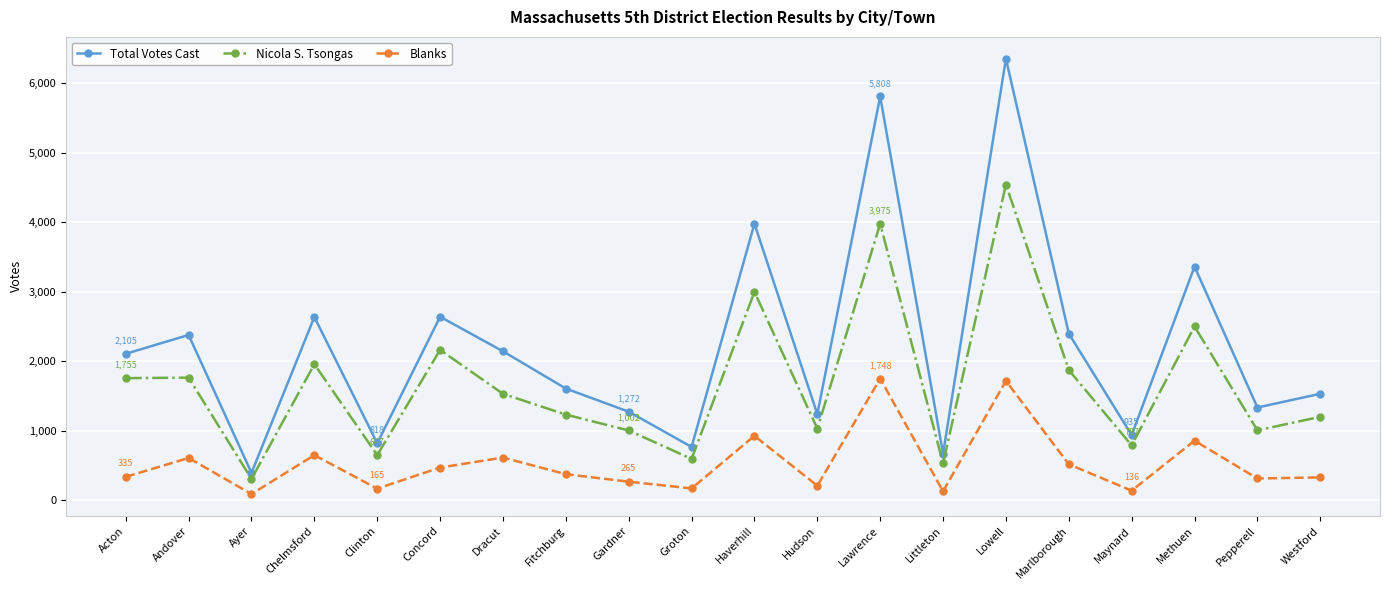

True or false: Total Votes Cast has more than 0 points higher than both neighbors.

True